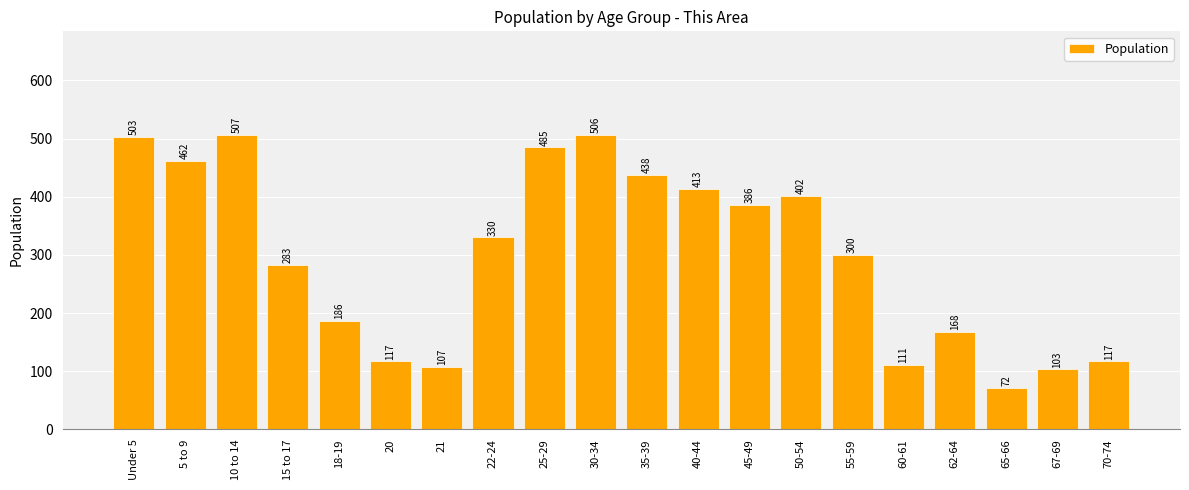

How many distinct data groups are displayed?

1